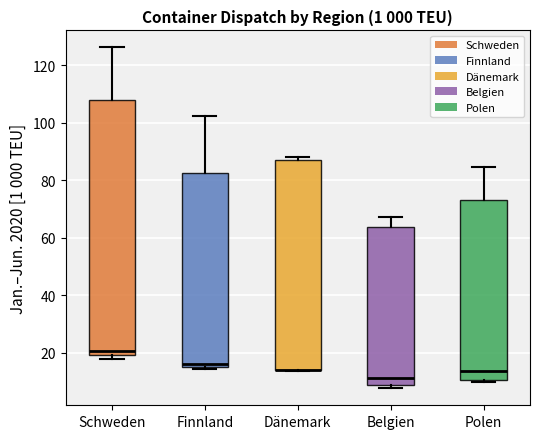

Reading left to right, read every box against the y-axis: the position of its median line, the range the box covers, and the ends of its whiskers. The values are not printed on the chart, so give them approximately, as read against the axis.

Schweden: median 20 (just above the box's lower edge), box 20 to 108, whiskers 18 to 126
Finnland: median 16 (just above the box's lower edge), box 16 to 82, whiskers 14 to 102
Dänemark: median 14 (drawn on the box's lower edge), box 14 to 86, whiskers 14 to 88
Belgien: median 12, box 8 to 64, whiskers 8 (just below the box's lower edge) to 68
Polen: median 14, box 10 to 74, whiskers 10 (just below the box's lower edge) to 84